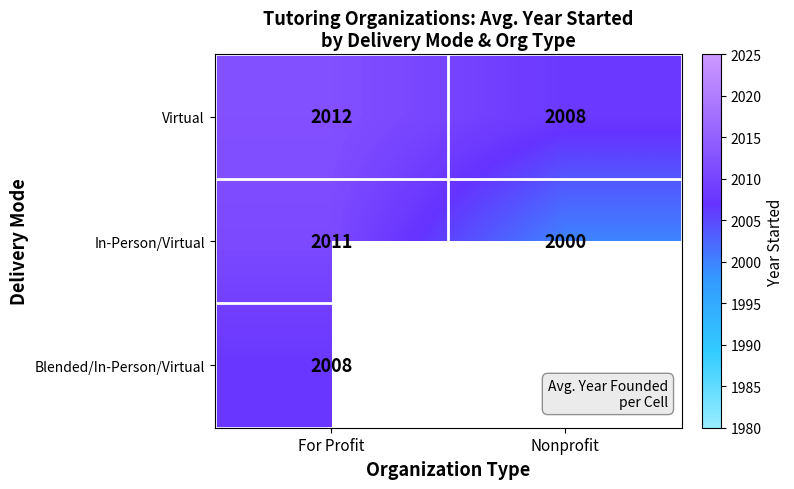

What is the difference between the Virtual values at Nonprofit and For Profit?

4